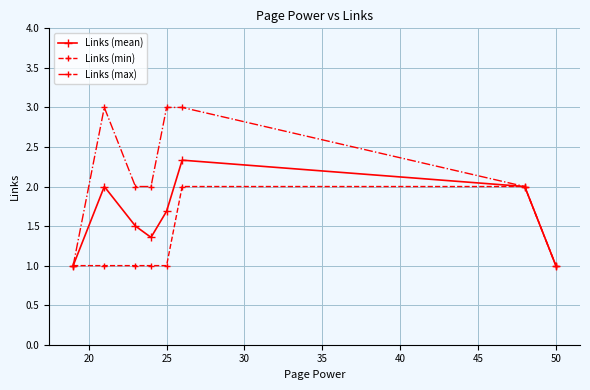

What is the highest value of the Links (max) series?

3.0